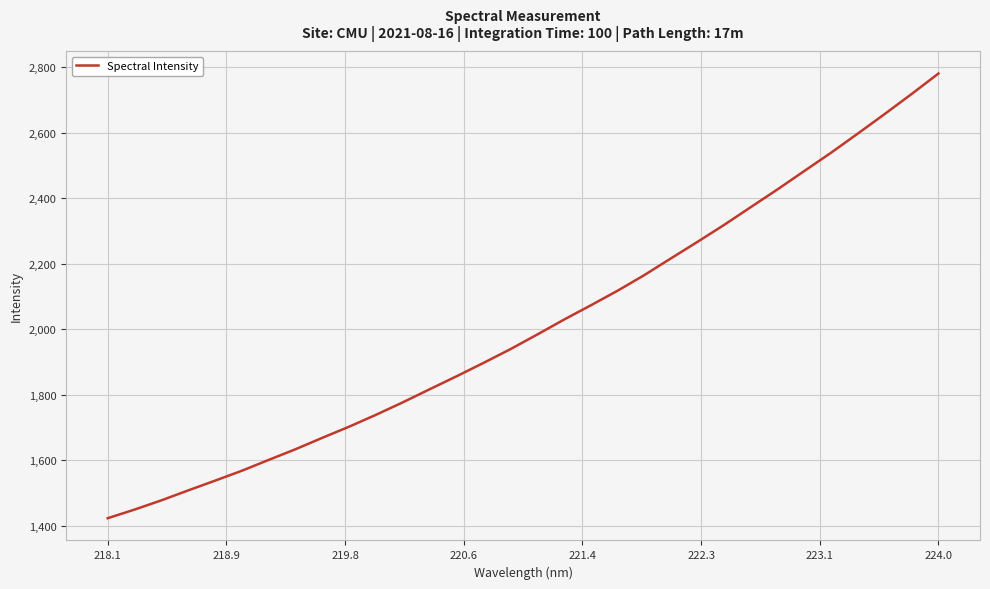

What is the smallest value displayed?

1422.9